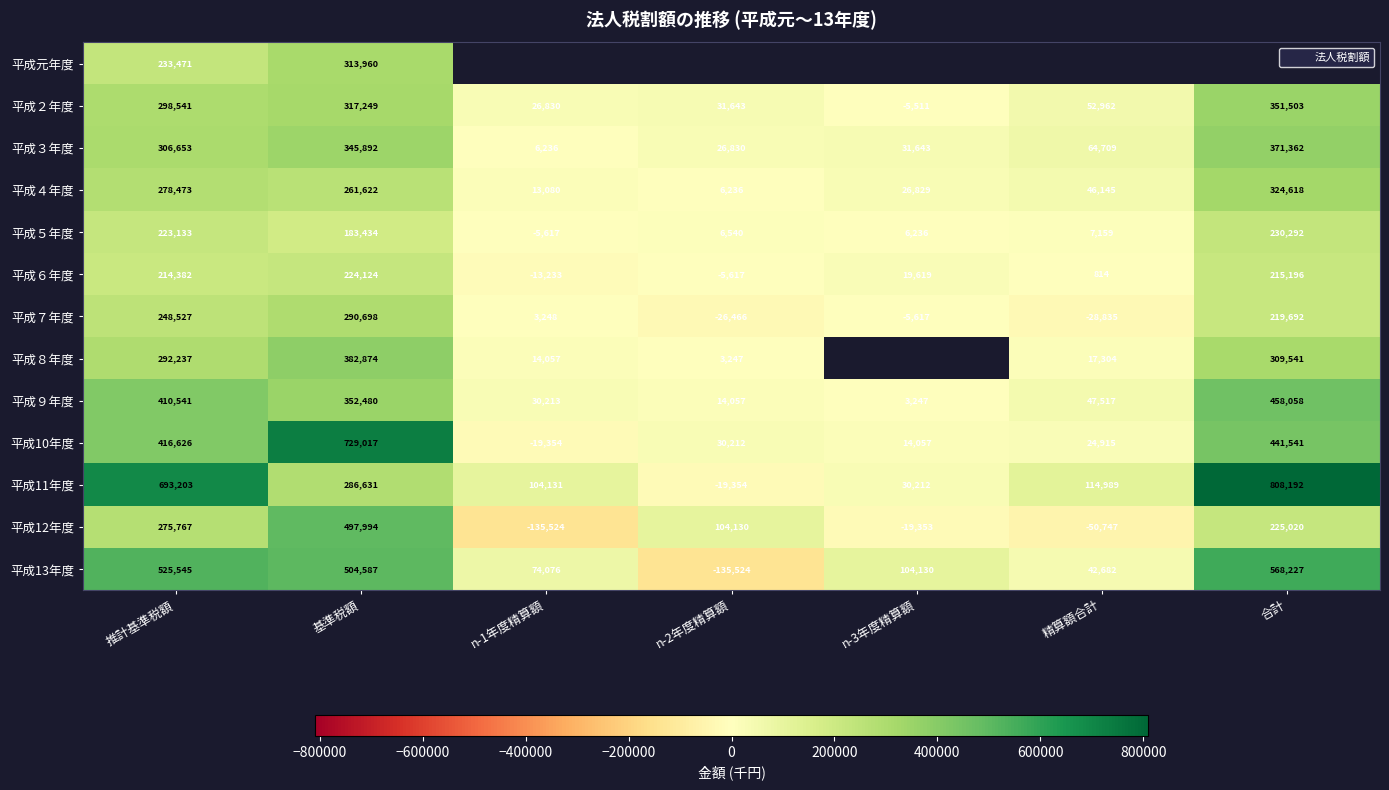

What is the sum of all 平成３年度 values?

1153325.0